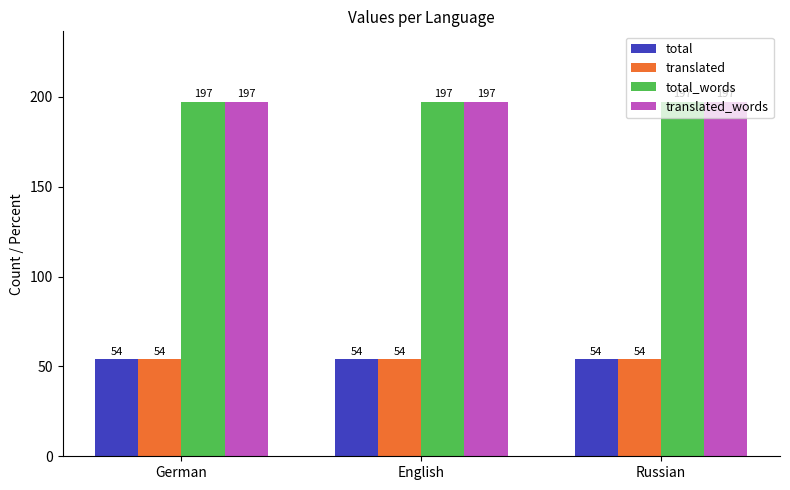

Reading left to right, list all the values displayed in this chart.

total: 54	54	54
translated: 54	54	54
total_words: 197	197	197
translated_words: 197	197	197